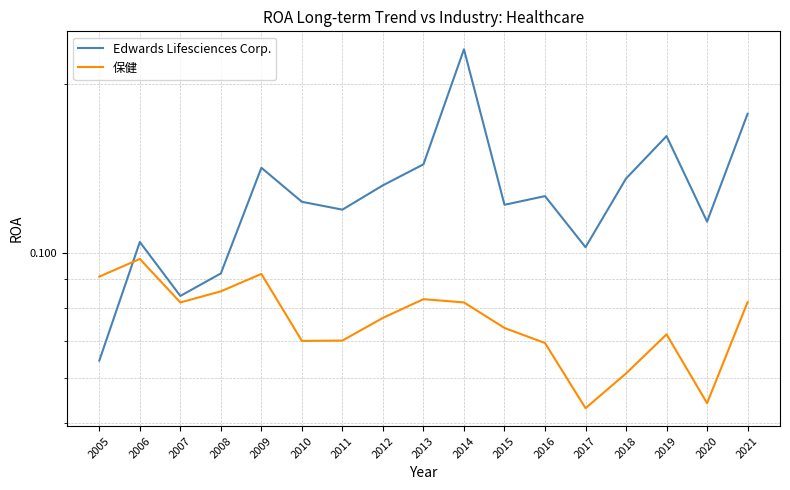

What is the average value of the 保健 series?

0.1